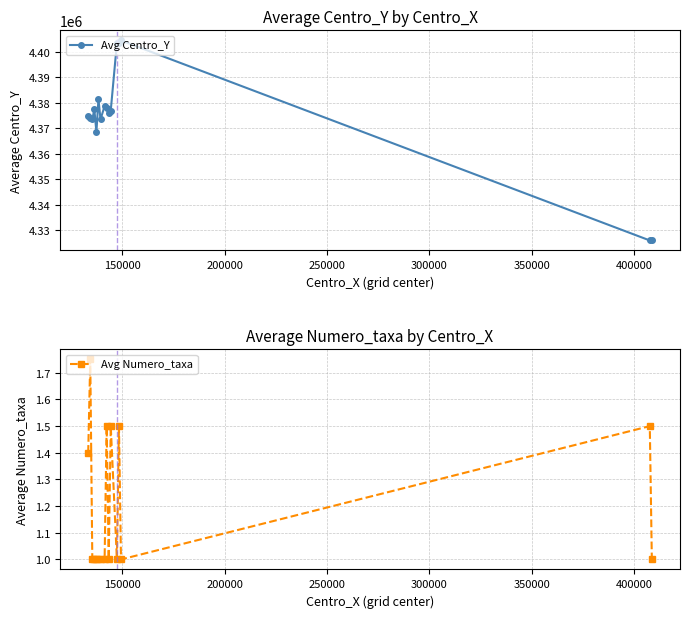

True or false: Avg Centro_Y has more than 0 interior local peaks.

True